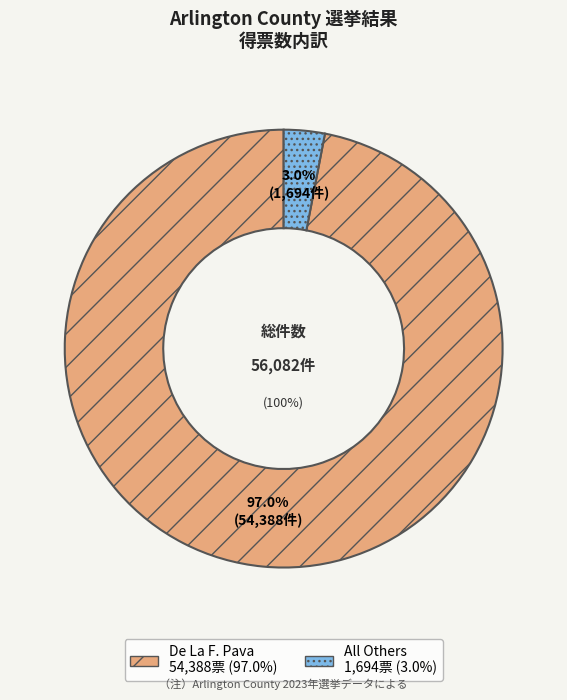

Is it true that De La F. Pava is 97% of the pie?

True